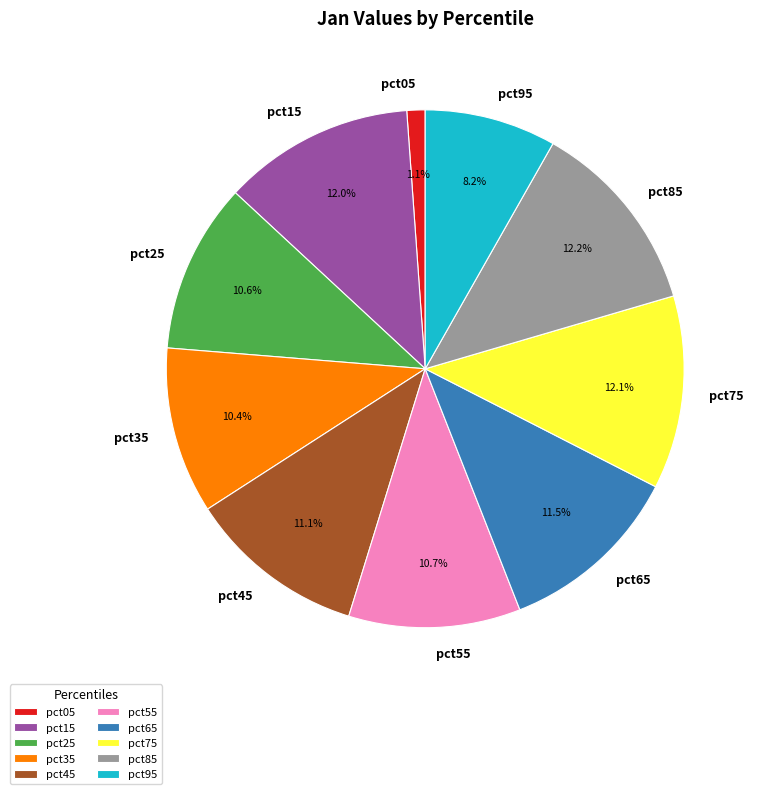

What is the total percentage of pct25 and pct65?

22.1%